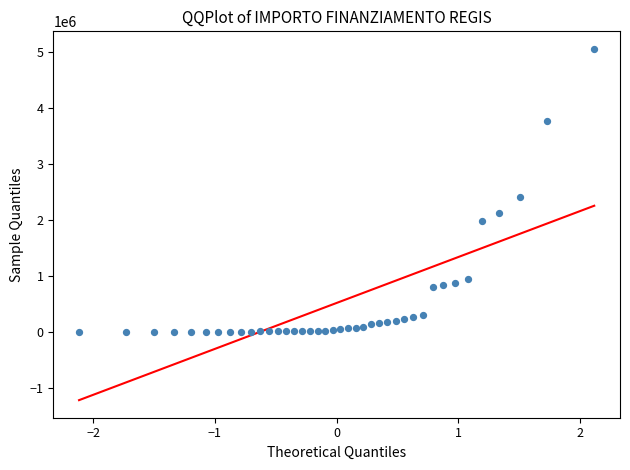

What is the range of Y values (max minus min)?

5051015.6